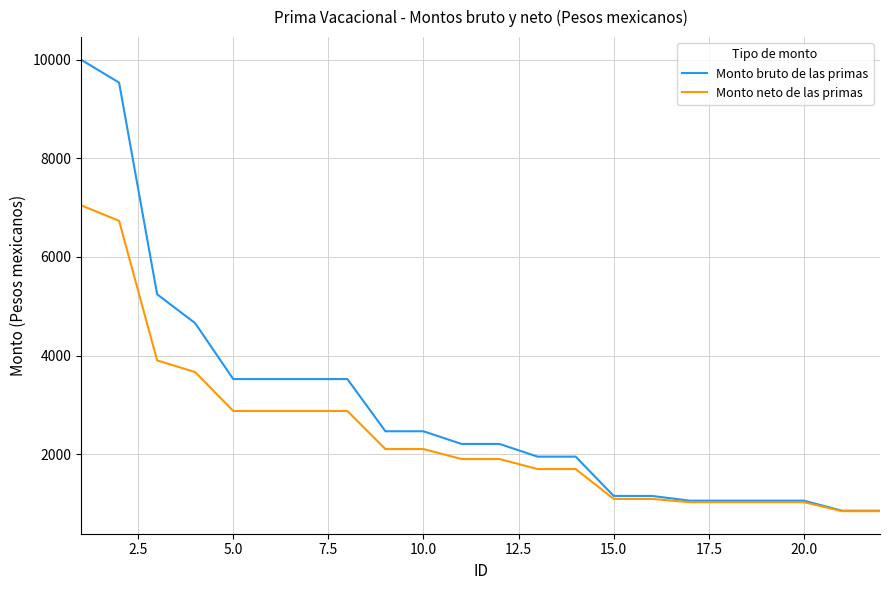

Which series has the widest spread of values?

Monto bruto de las primas